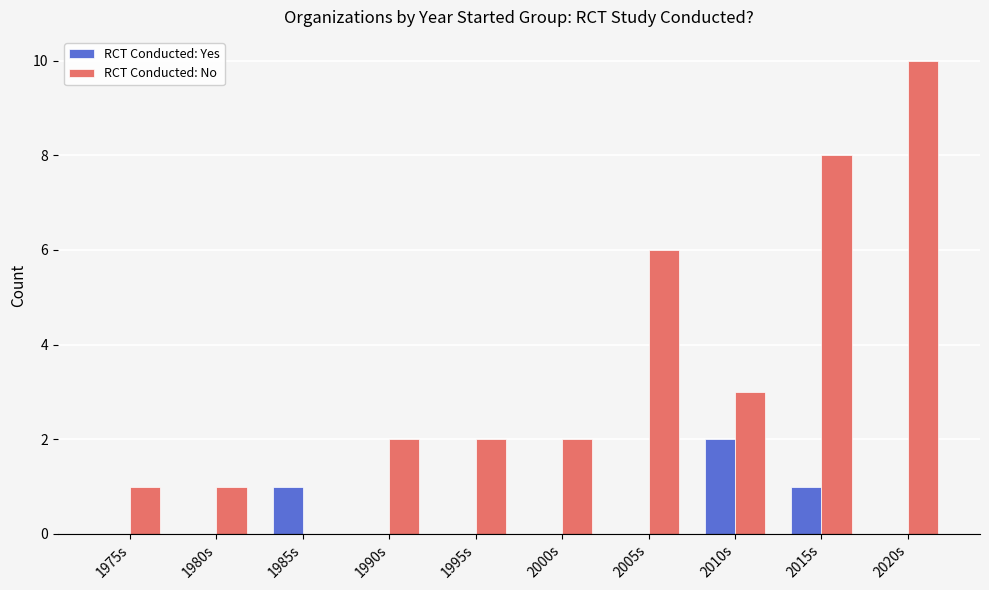

Which series changed the most between 2005s and 2010s?

RCT Conducted: No